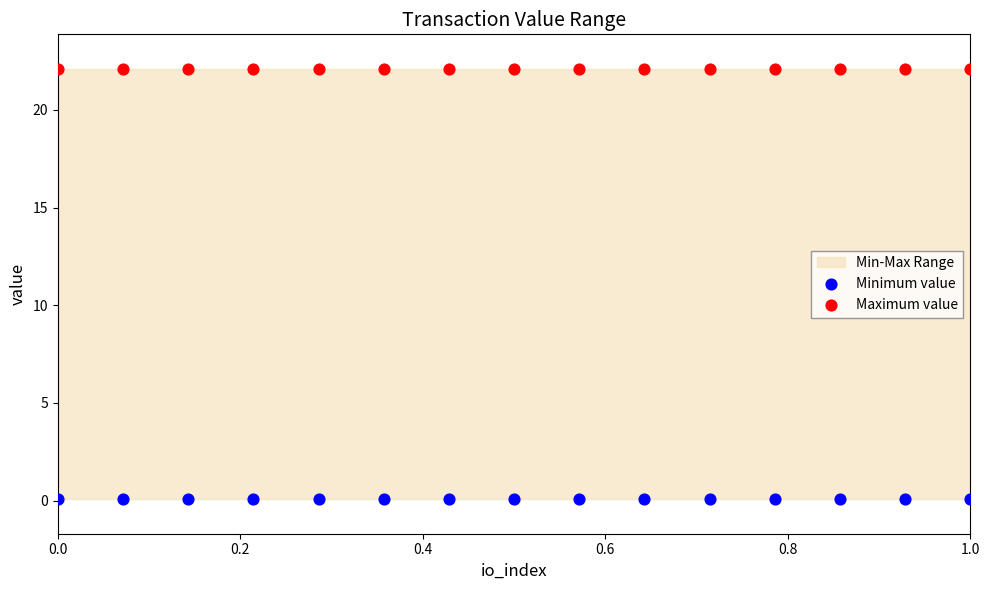

Which series reaches the maximum Y coordinate?

Maximum value